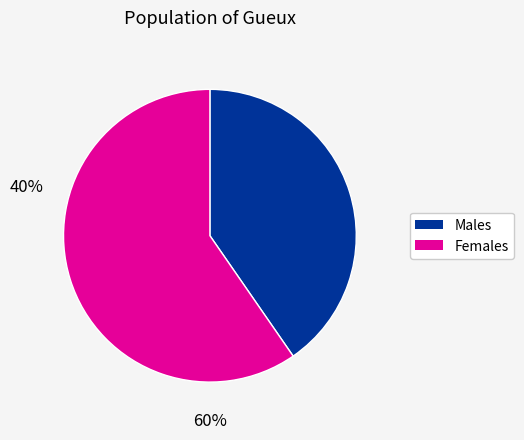

Is there any slice that represents more than half of the pie?

Yes